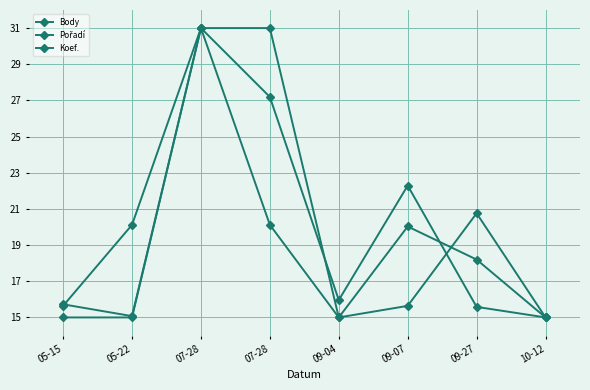

Which category has the lowest value in the Body series?

10-12